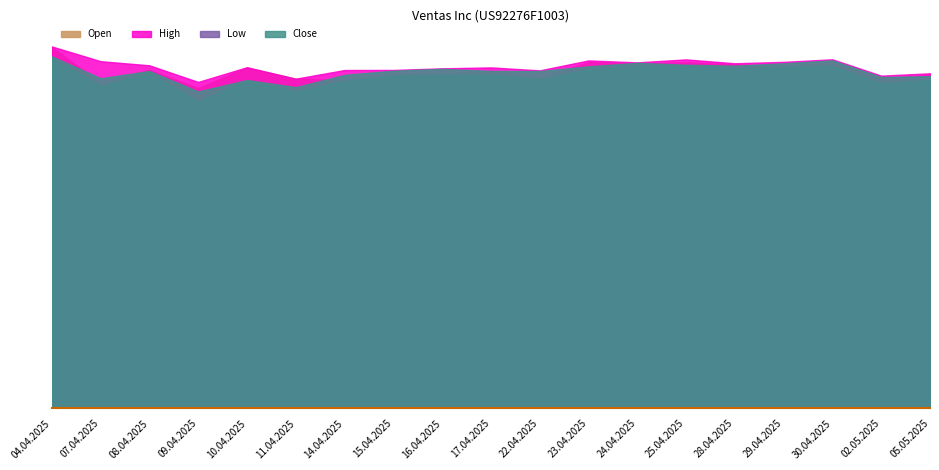

What is the total value across all series at 22.04.2025?

219741